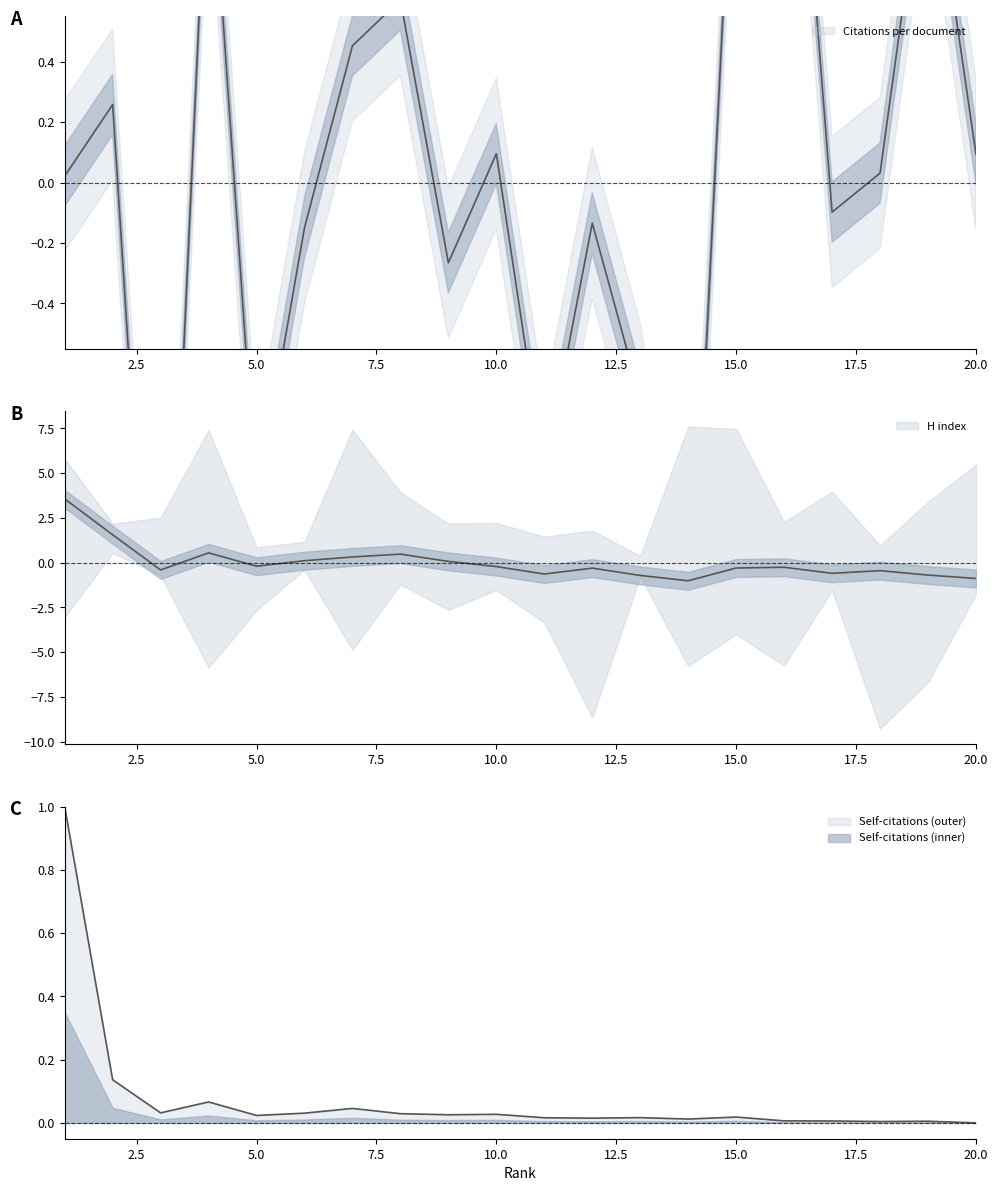

Which series changed the most between 7 and 8?

H index